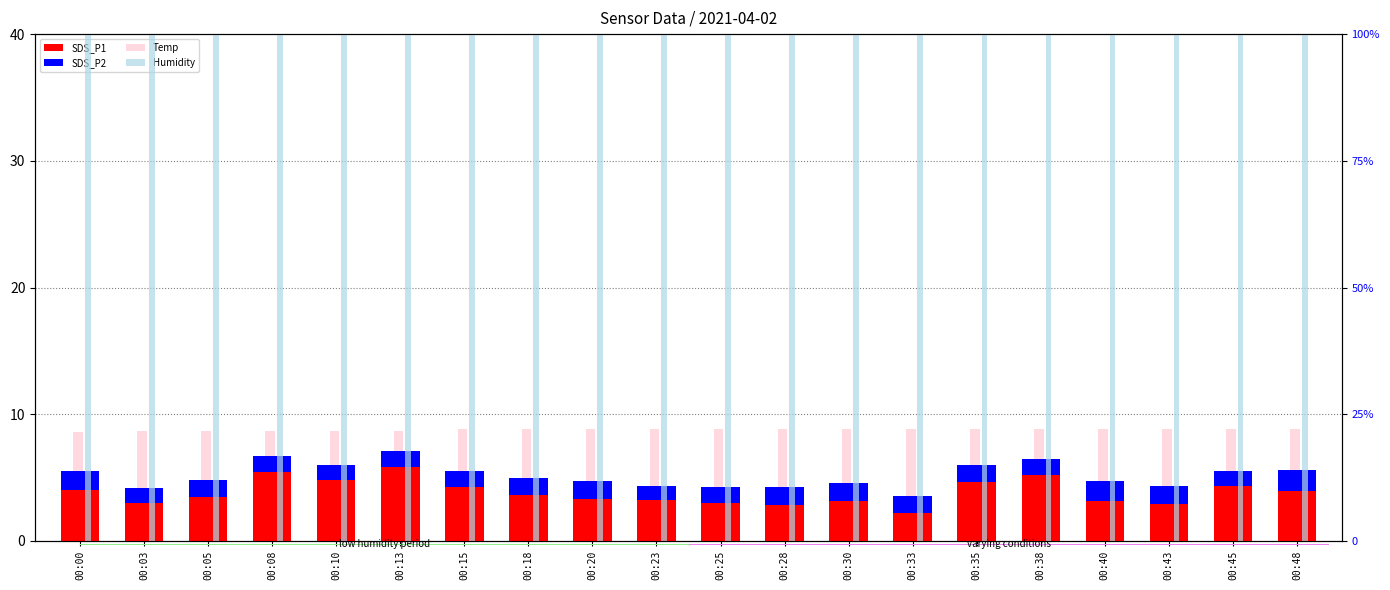

How many bars are there in total?

80